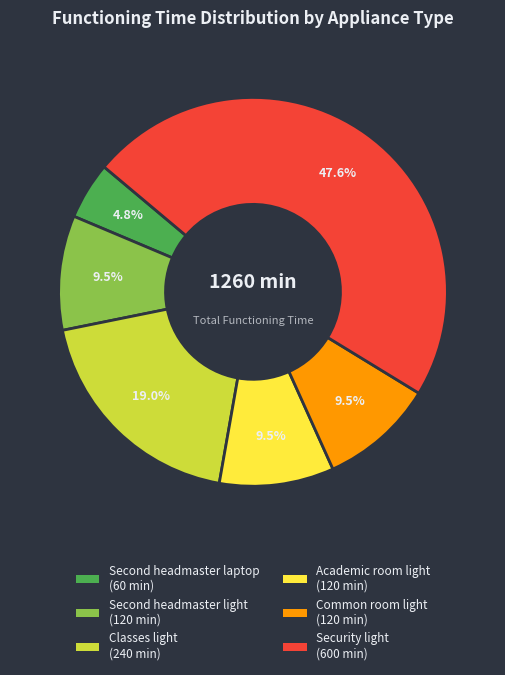

How many slices are in this pie chart?

6